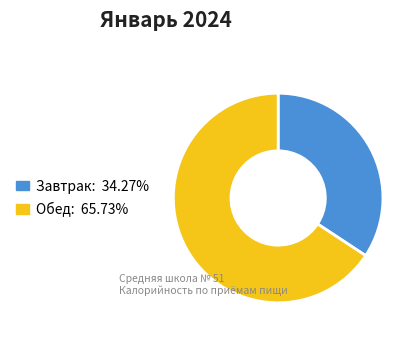

Rank the categories by value from lowest to highest.

Завтрак, Обед